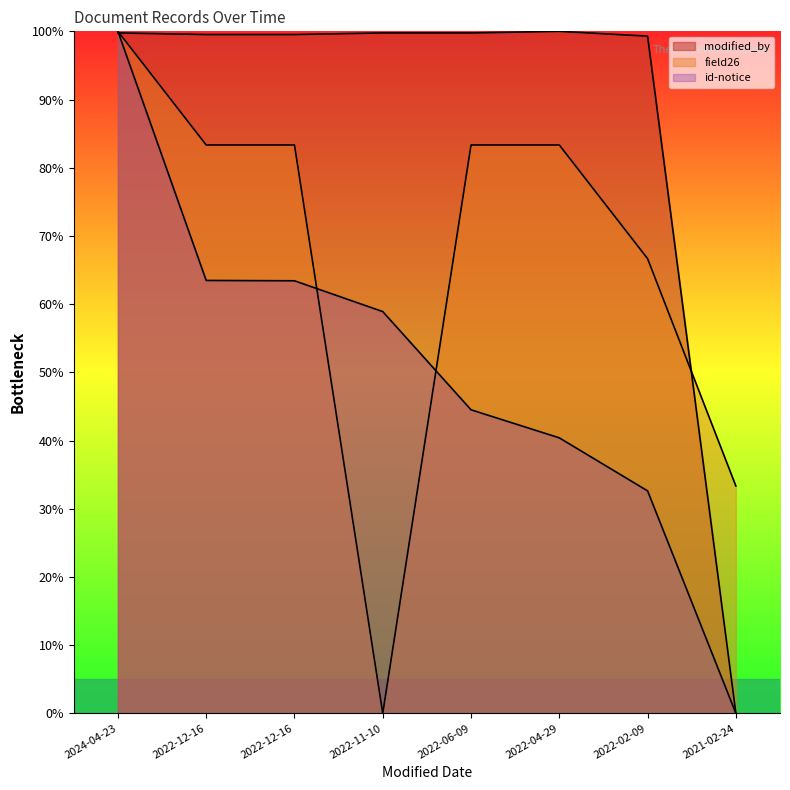

What are all the series names shown in the legend?

modified_by, field26, id-notice